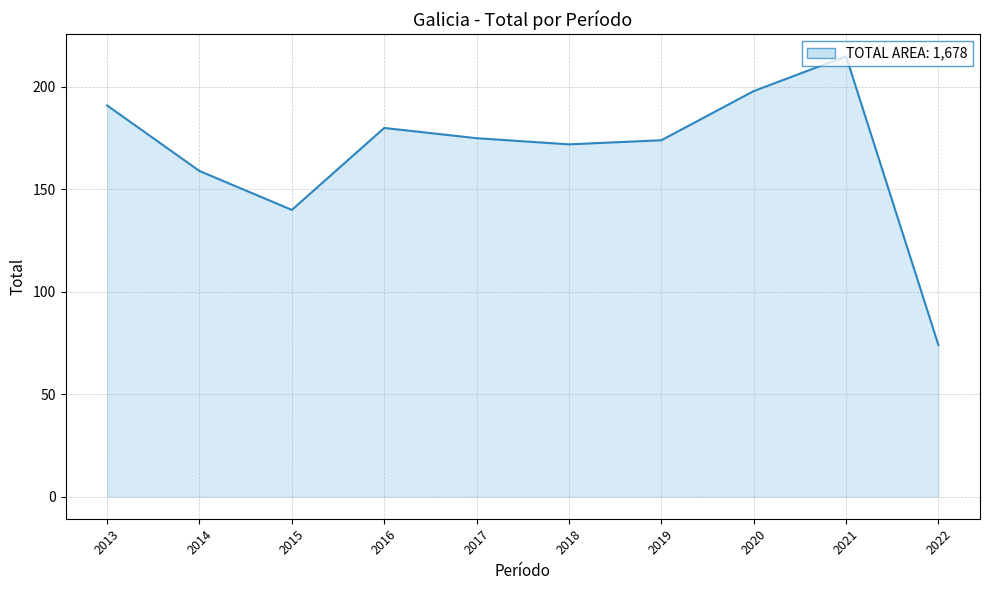

Which category has the highest value across all series?

2021